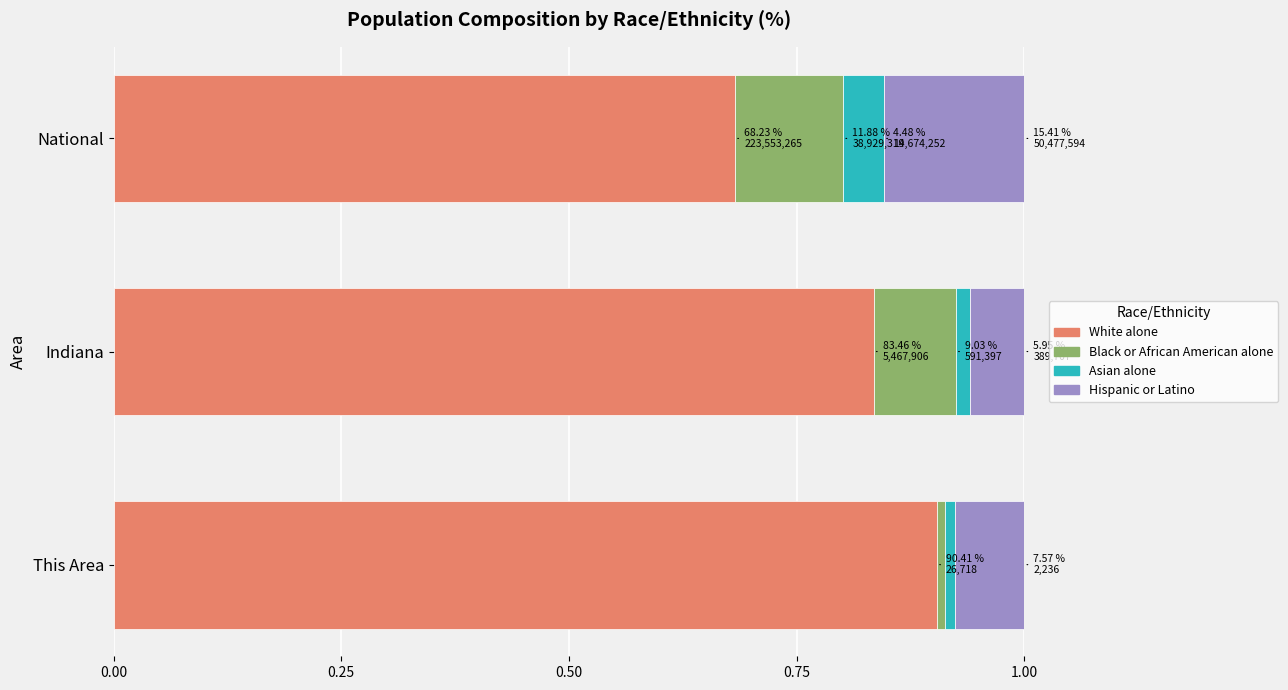

What are all the series names shown in the legend?

White alone, Black or African American alone, Asian alone, Hispanic or Latino